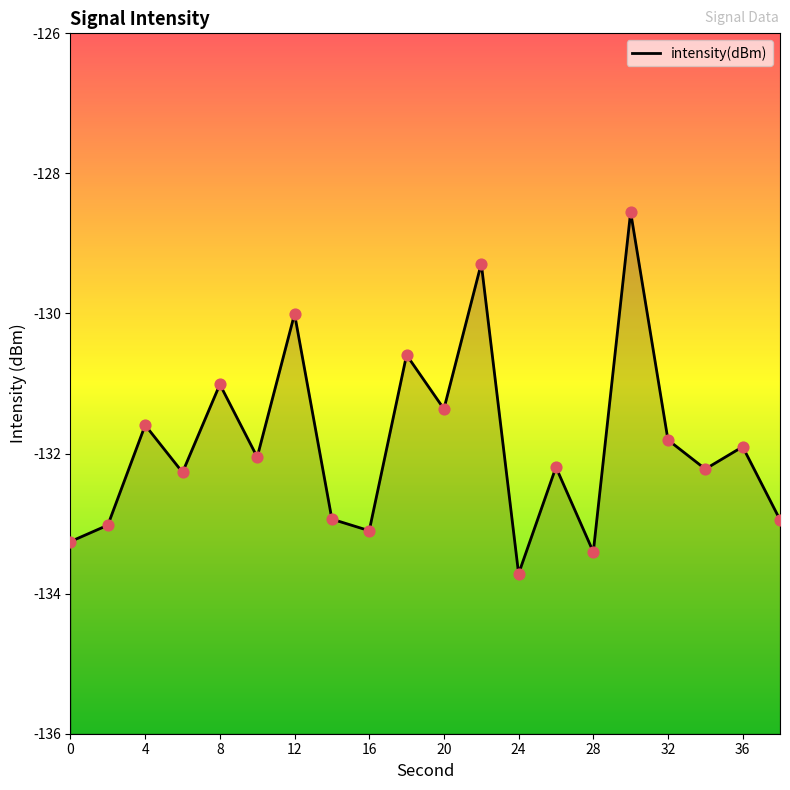

Which has a higher value, 36 or 10?

36